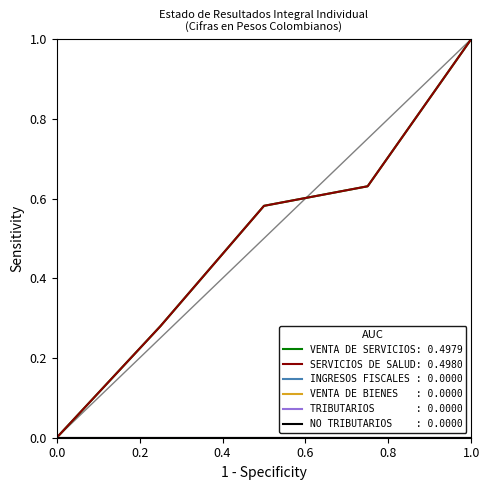

How many lines are shown in the chart?

6